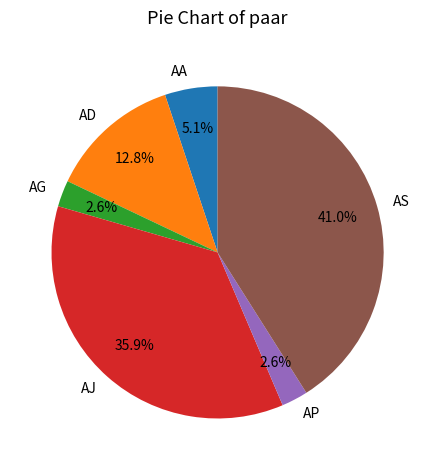

How much of the chart is everything except AG?

97.4%